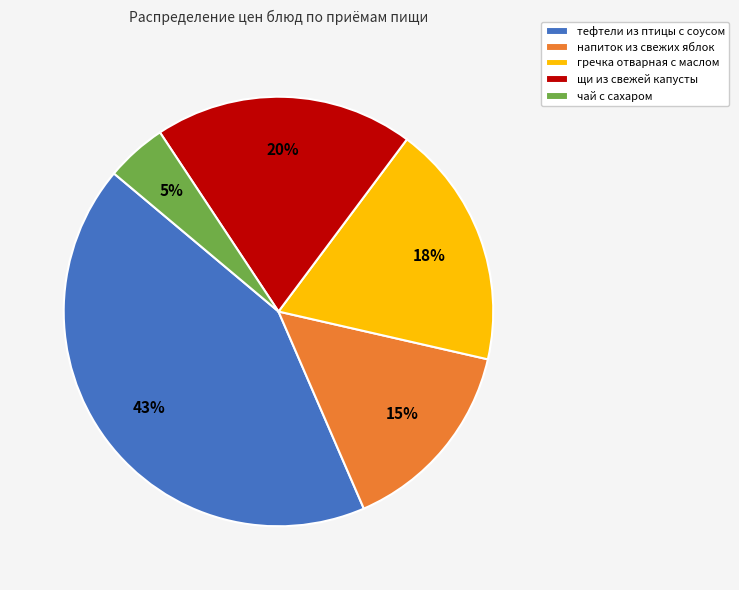

What is the ratio of the value at напиток из свежих яблок to the value at щи из свежей капусты?

0.8